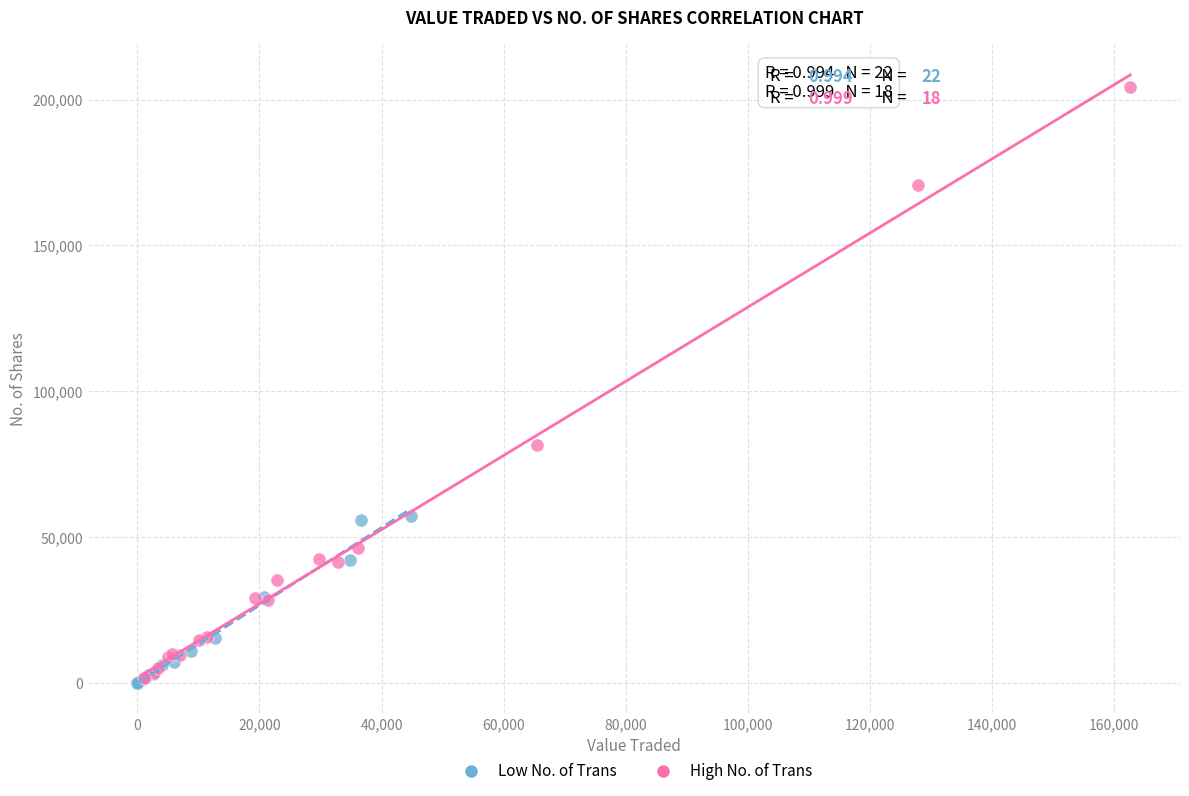

Which series contains the highest Y value?

High No. of Trans